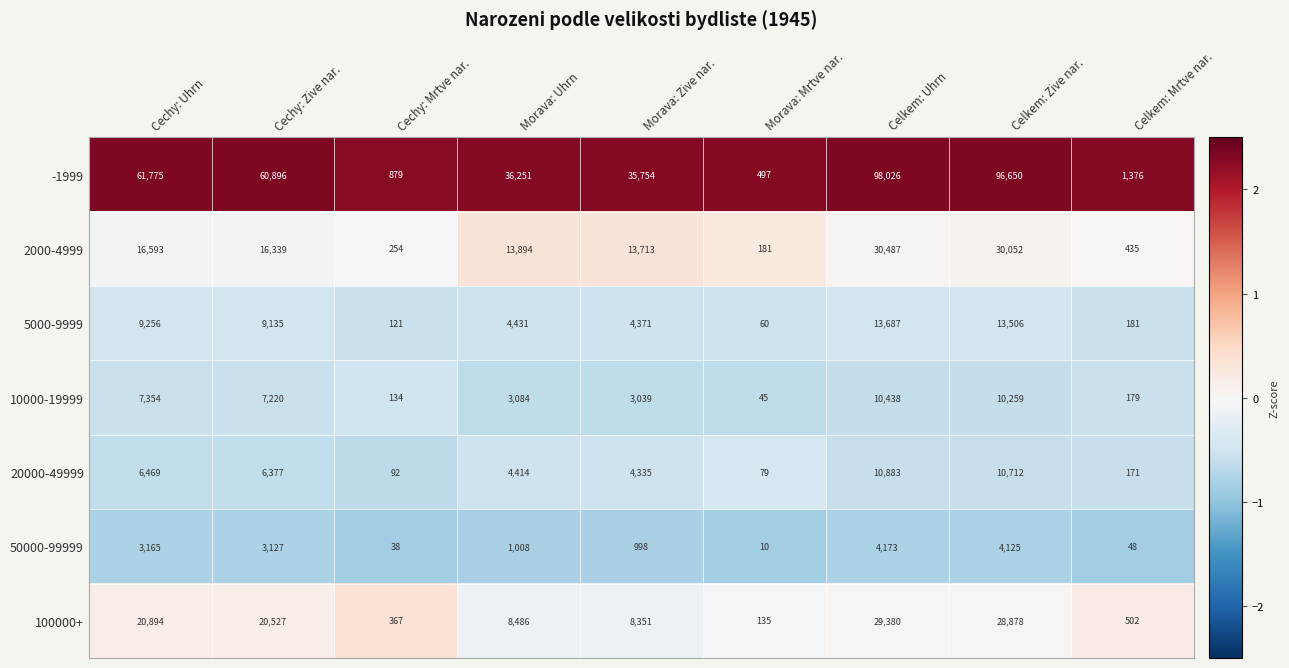

At how many categories does at least one series exceed 6928?

6